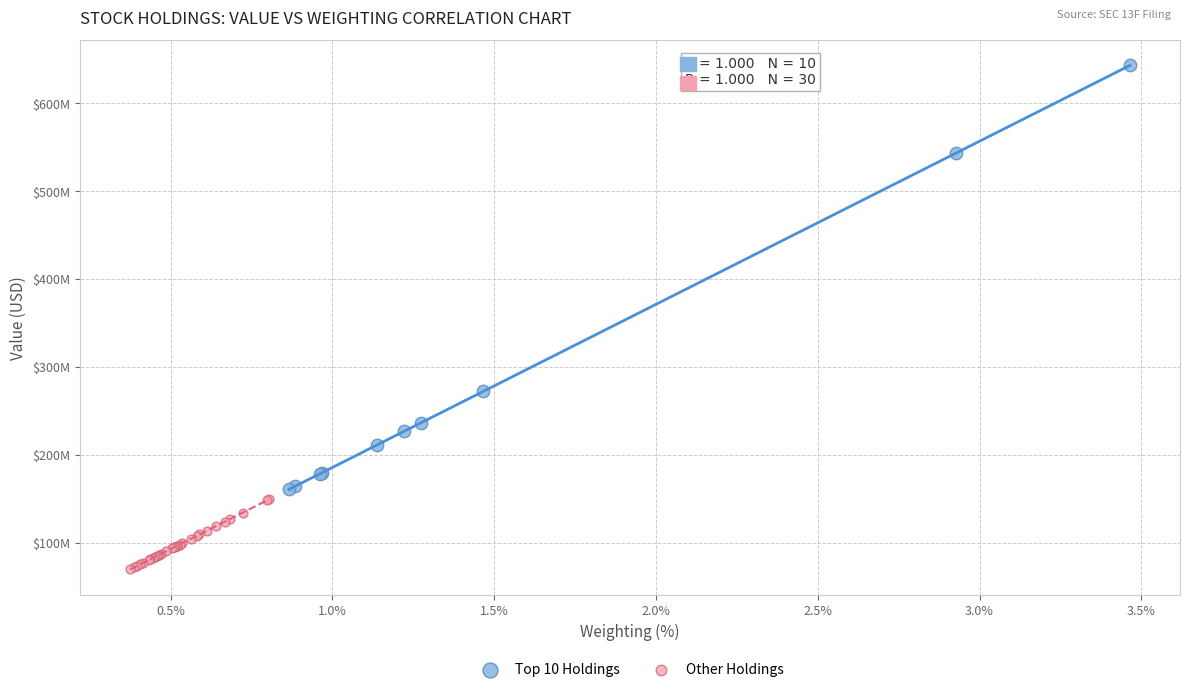

What are all the series names shown in the legend?

Top 10 Holdings, Other Holdings